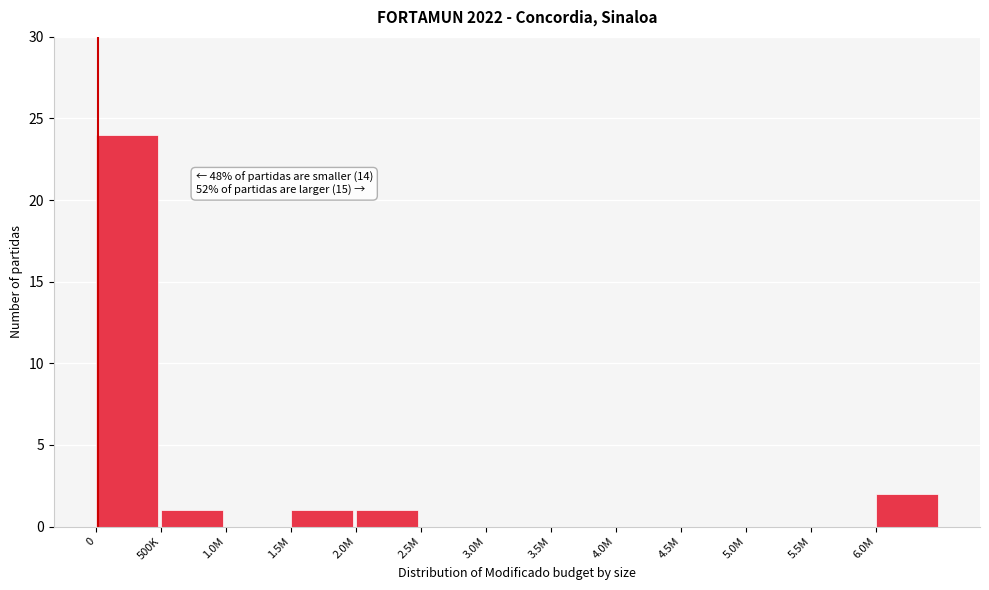

Reading left to right, what are all the values shown in this chart?

0=24	500K=1	1.0M=0	1.5M=1	2.0M=1	2.5M=0	3.0M=0	3.5M=0	4.0M=0	4.5M=0	5.0M=0	5.5M=0	6.0M=2